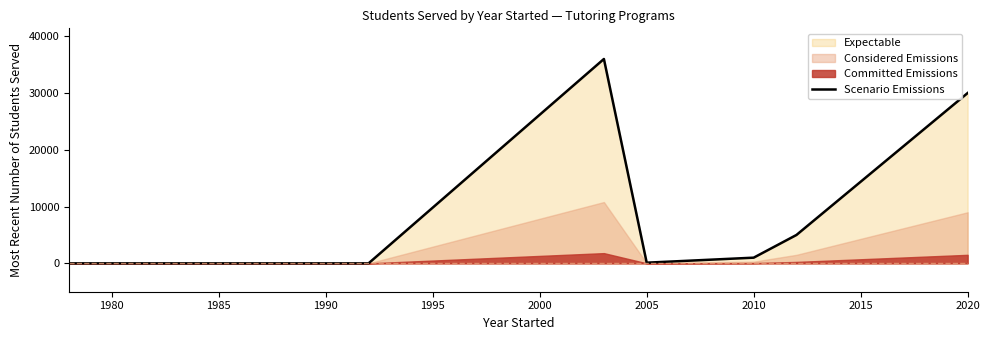

What is the sum of all values?

72117